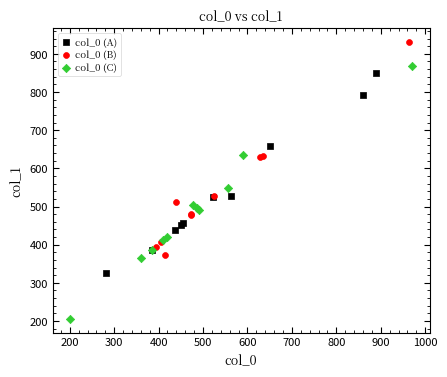

Which series contains the highest Y value?

col_0 (B)